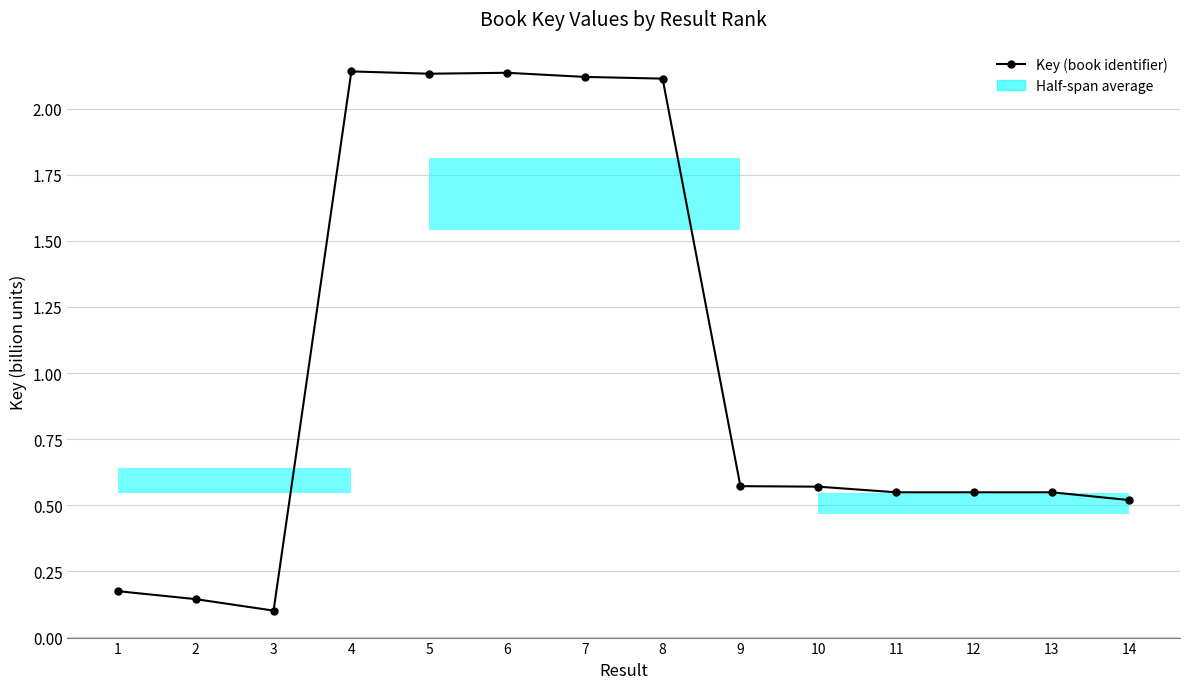

True or false: the data shows 2.1 at 8.

True